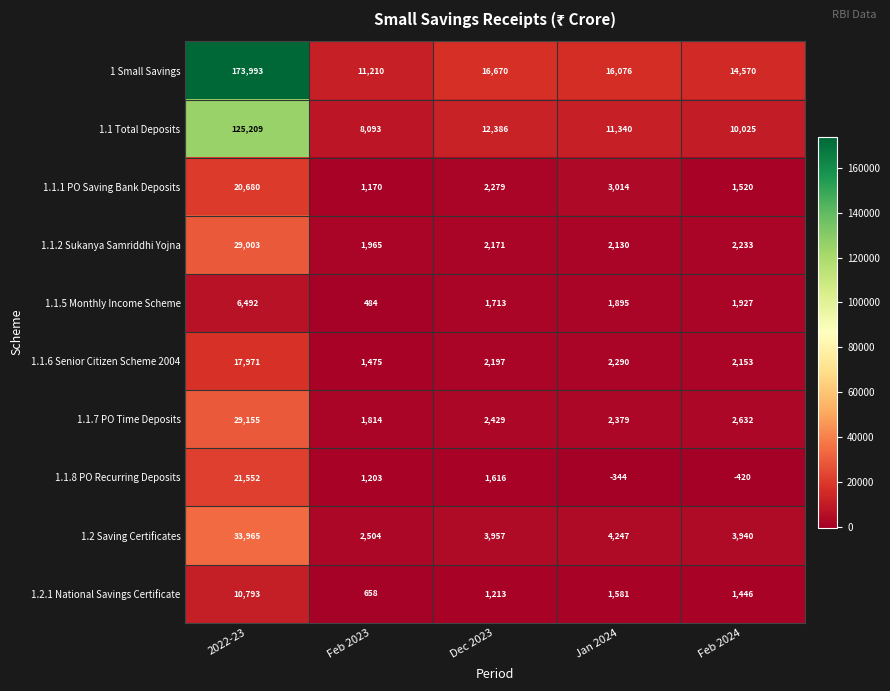

Where does the 1.2.1 National Savings Certificate series first go above 1446?

2022-23